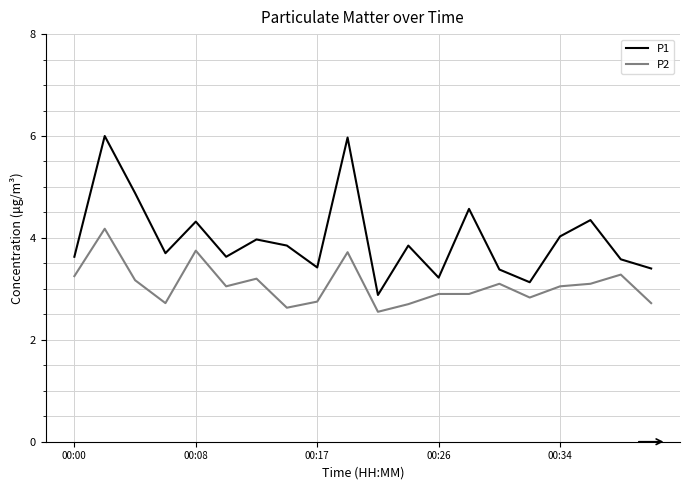

Which series has the largest range (max minus min)?

P1